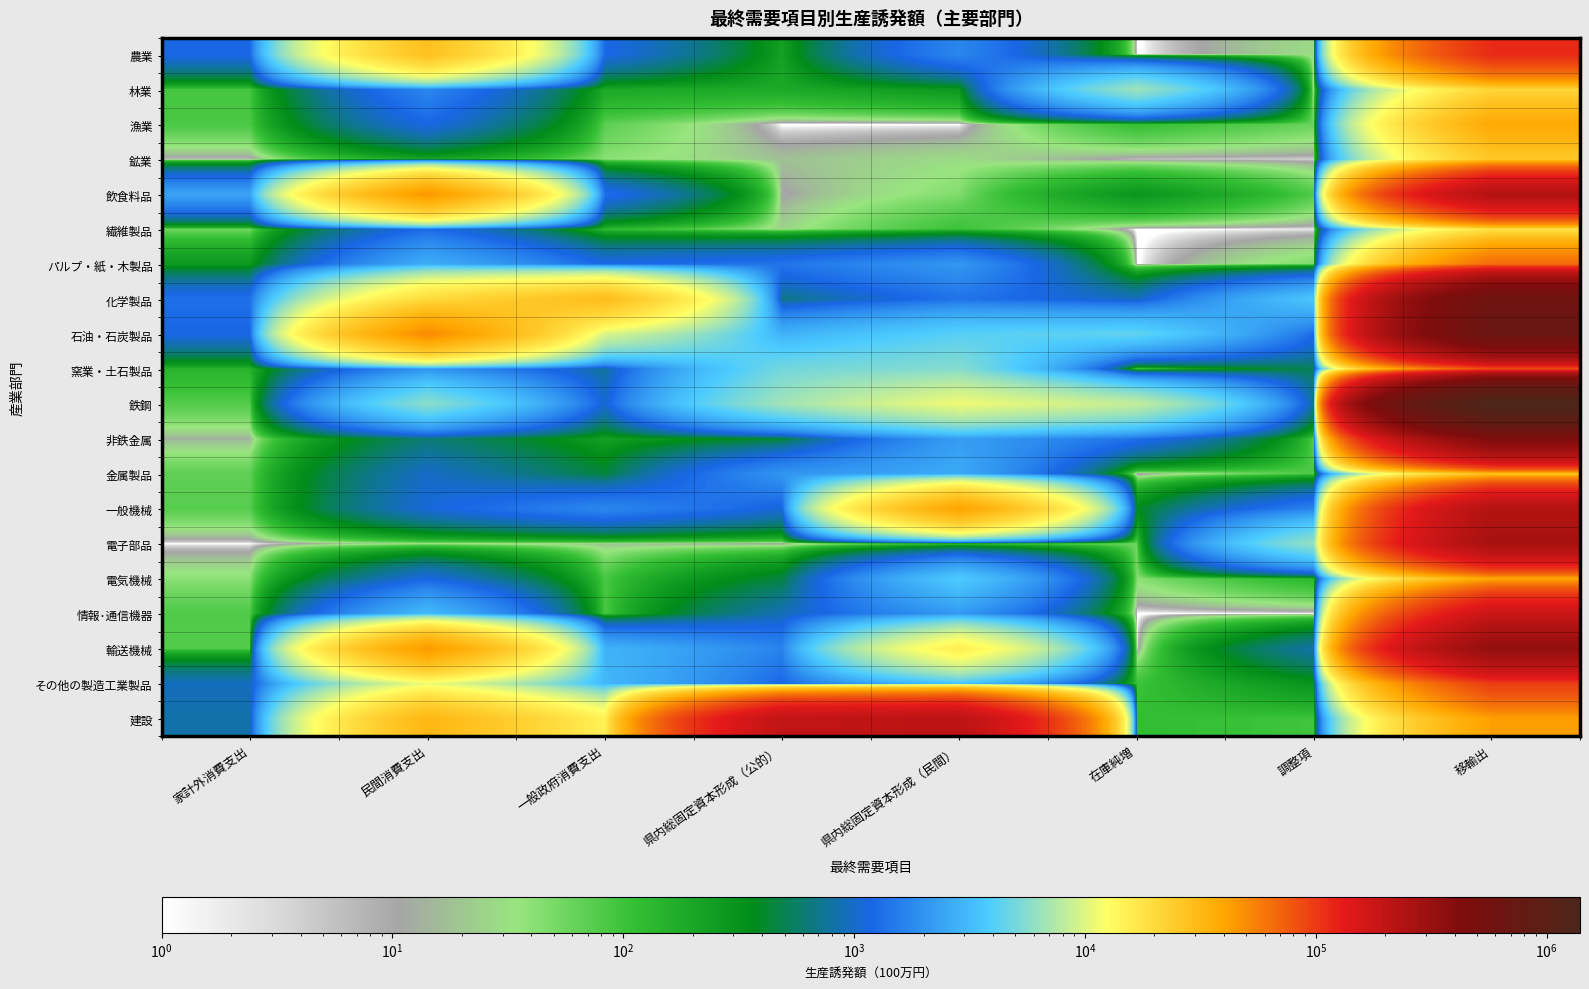

How many categories are shown in the chart?

8